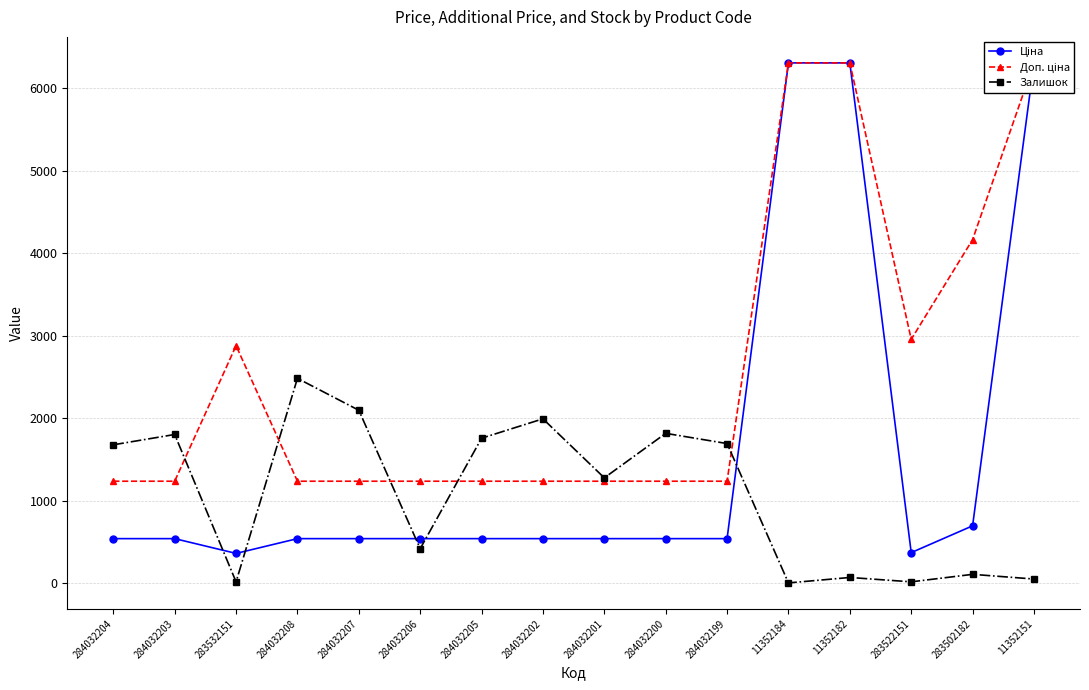

Is this an area chart (filled region under the line)?

No